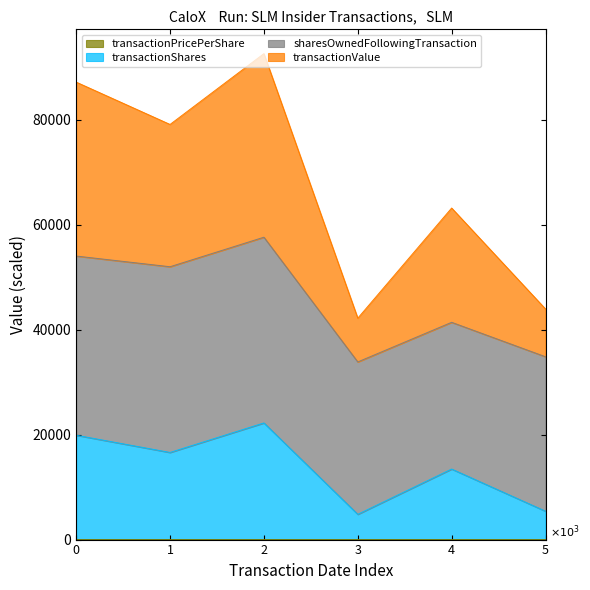

What is the minimum value shown in the chart?

0.5